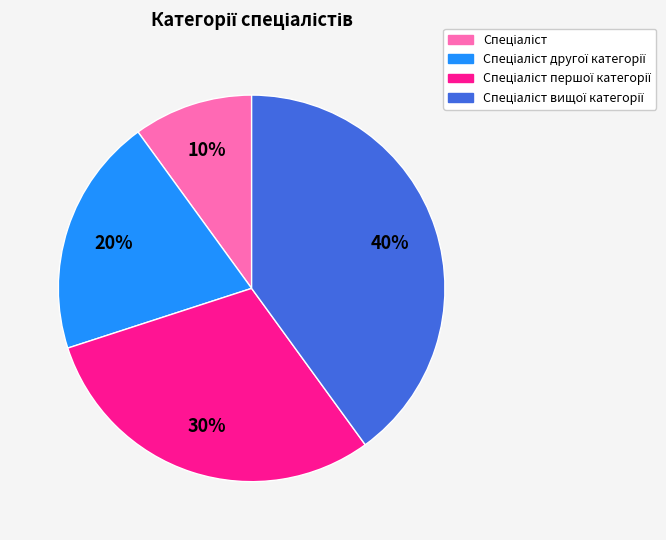

Is there a majority slice in this chart?

No